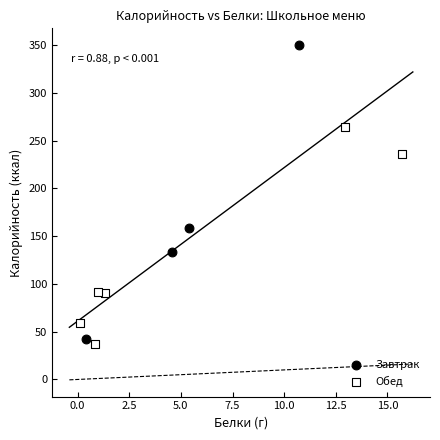

Which series has the largest Y range (max minus min)?

Завтрак